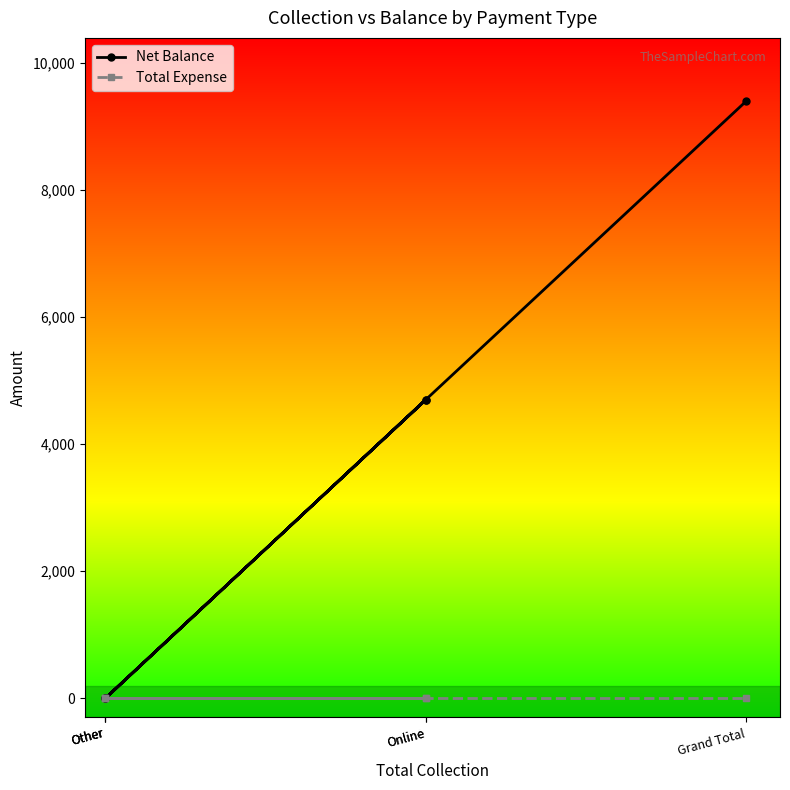

Between Other and Online, which is larger?

Online